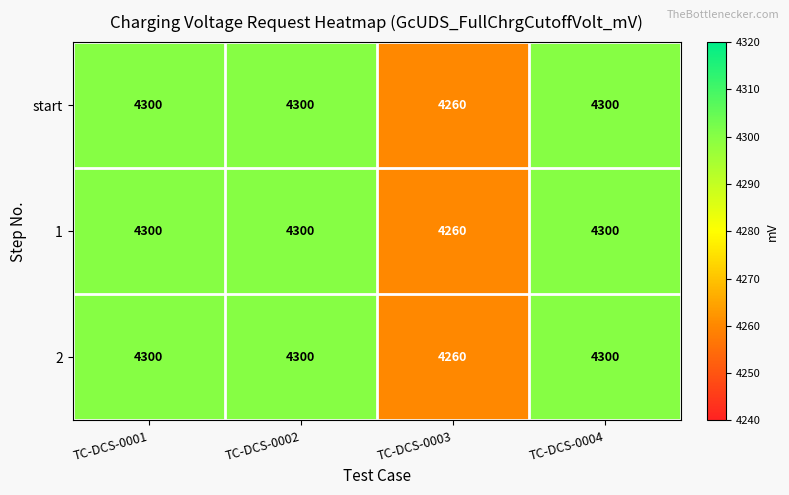

At how many categories does at least one series exceed 4289?

3